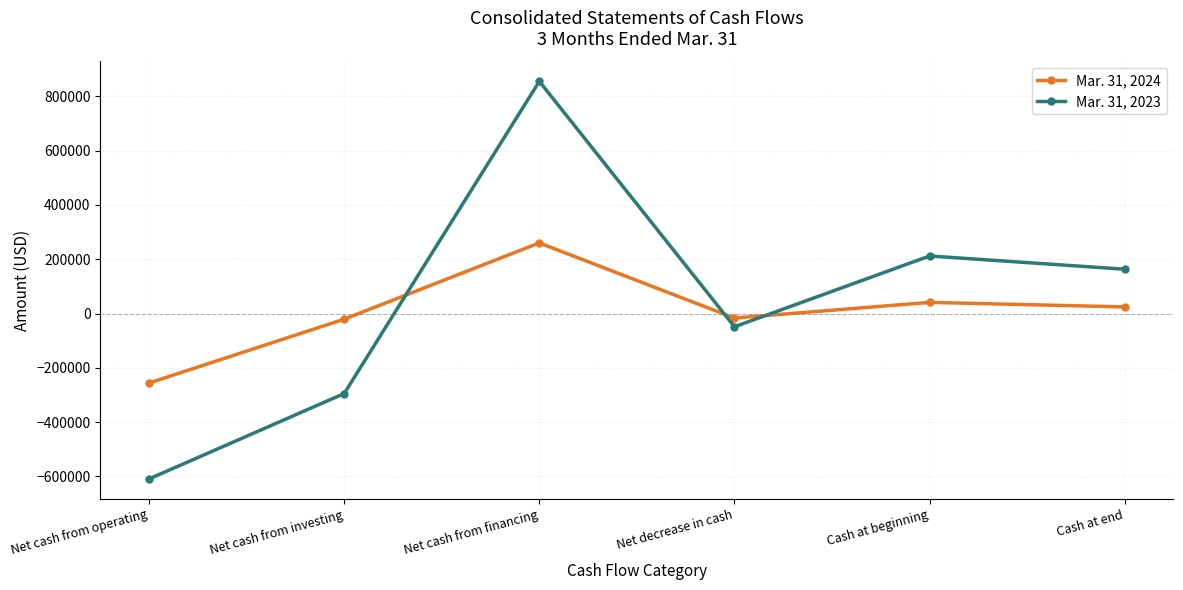

Which series has the largest total across all categories?

Mar. 31, 2023